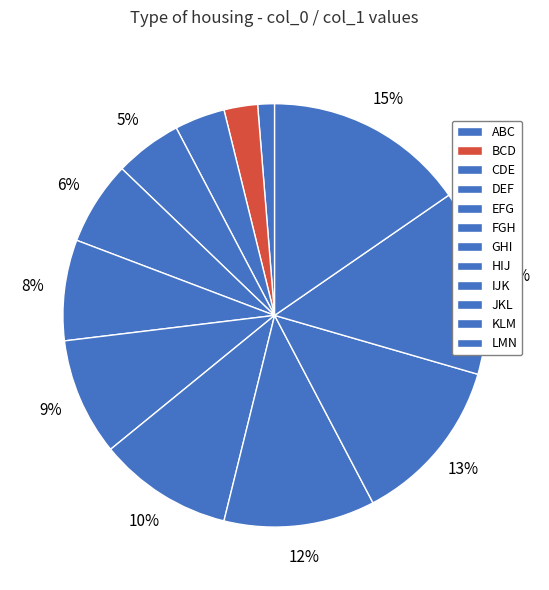

What percentage is the CDE slice, to the nearest percent?

4%